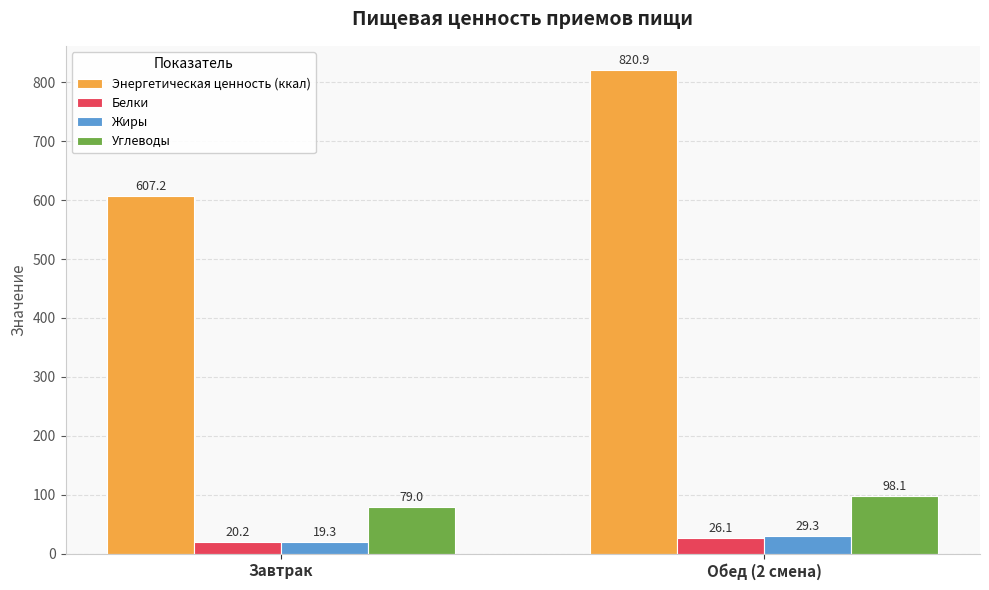

What position from the right is Завтрак?

2